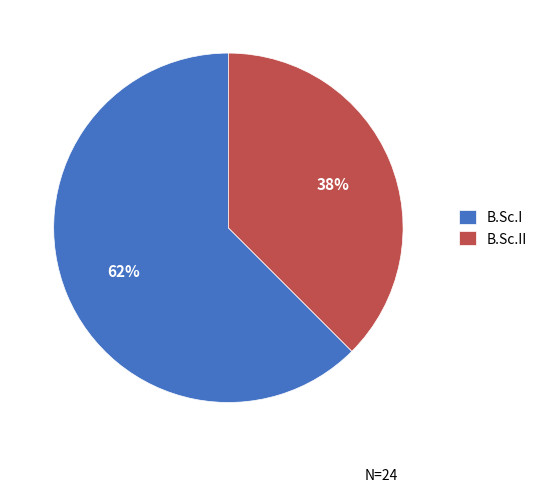

To the nearest percent, what is the combined percentage of B.Sc.II and B.Sc.I?

100%